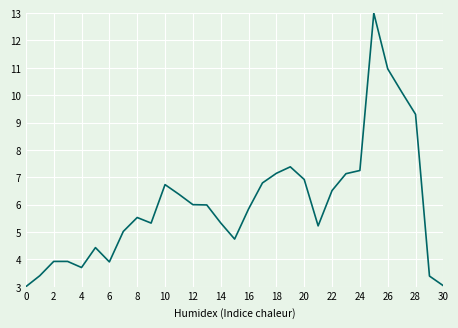

What is the difference between the maximum and minimum values?

10.0